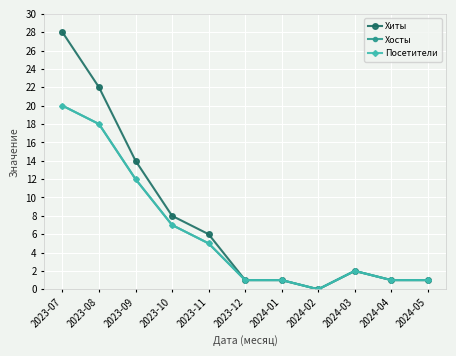

Is this an area chart (filled region under the line)?

No